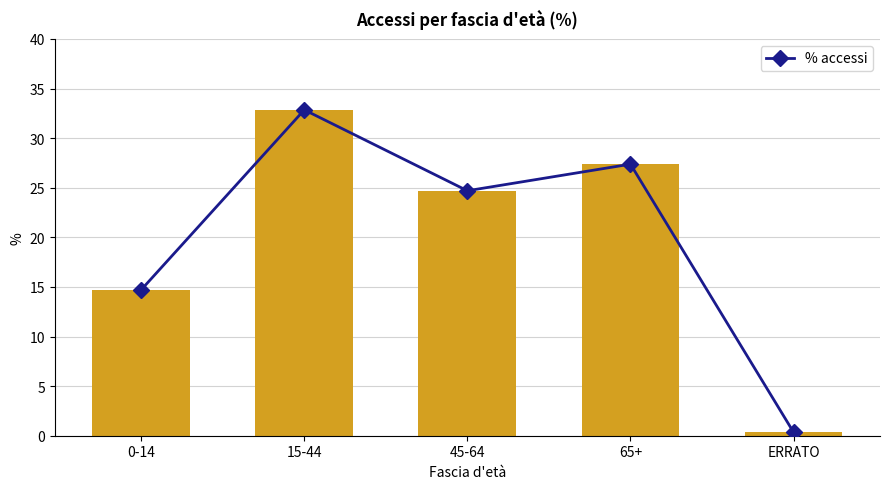

The chart shows a value of 0.4 at ERRATO. True or false?

True